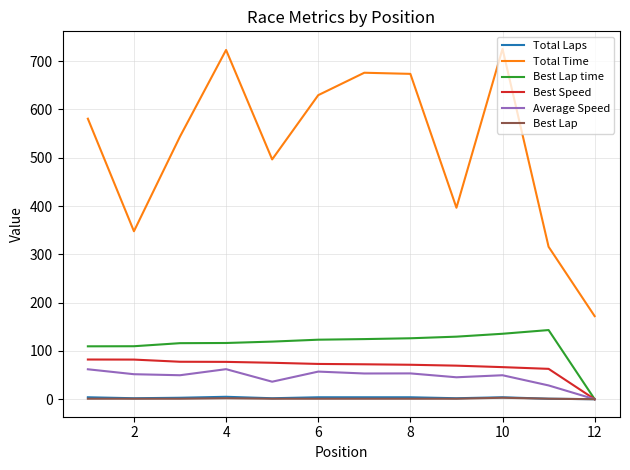

True or false: Total Laps has more than 0 points higher than both neighbors.

True